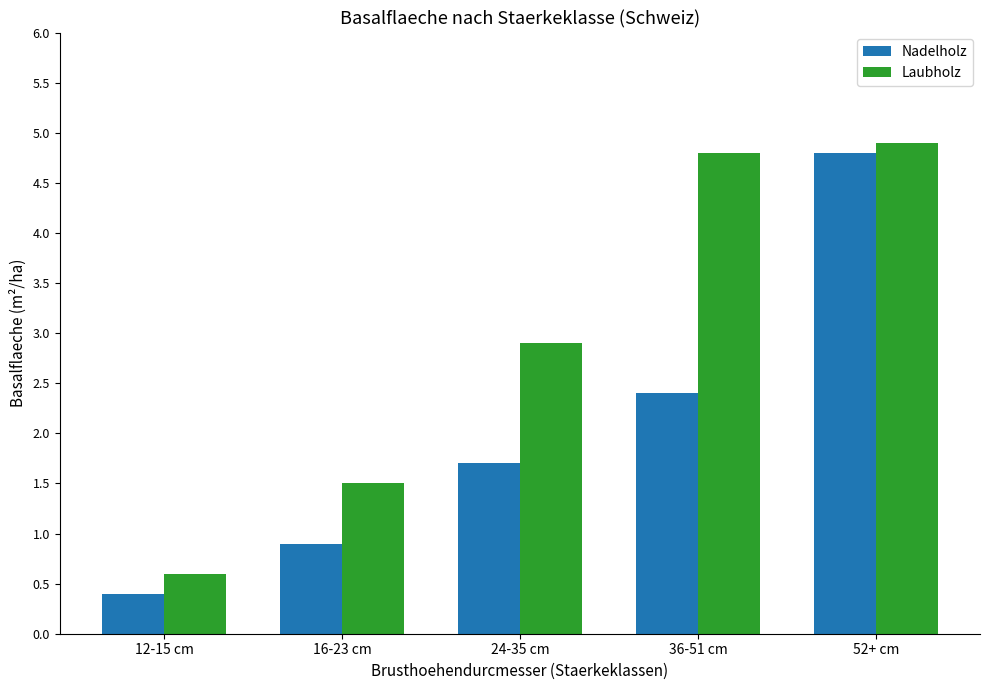

List the labels in order of Nadelholz value, smallest first.

12-15 cm, 16-23 cm, 24-35 cm, 36-51 cm, 52+ cm